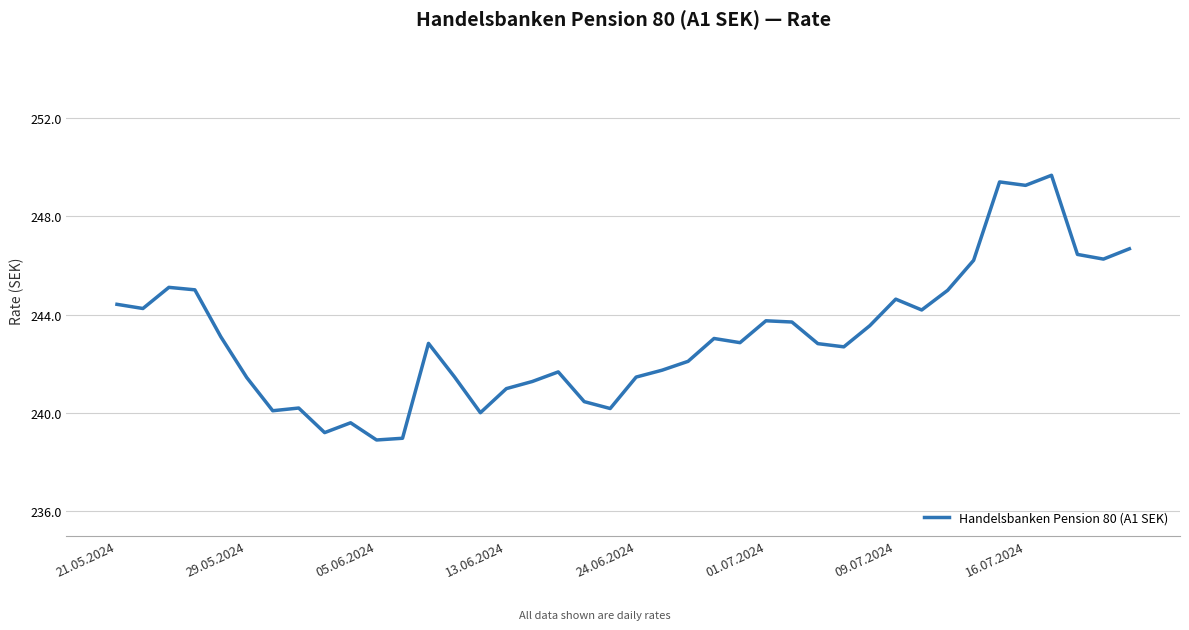

True or false: the data has more than 2 interior local peaks.

True